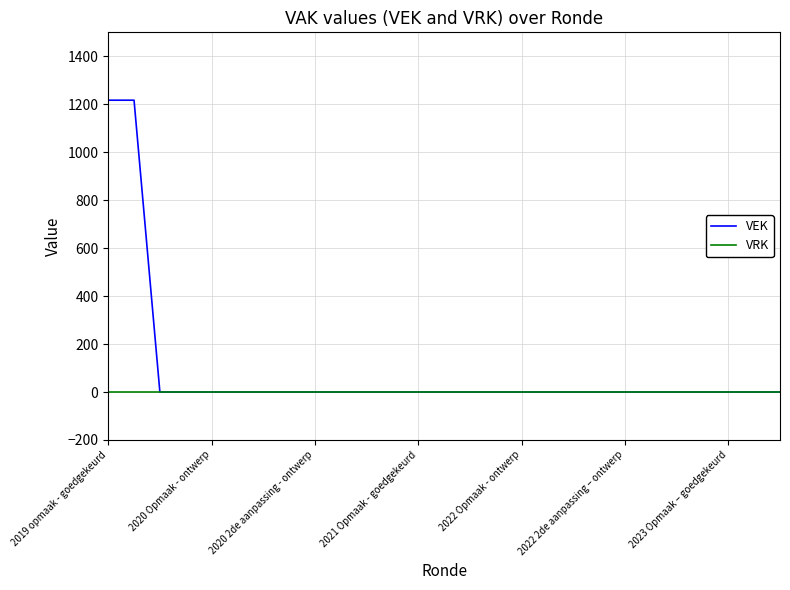

What is the greatest value displayed?

1217